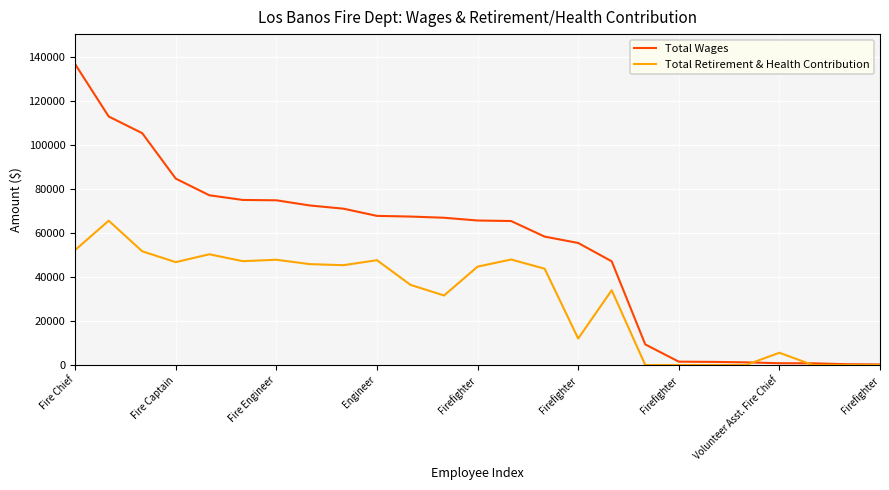

List the series in order of their overall mean, highest first.

Total Wages, Total Retirement & Health Contribution